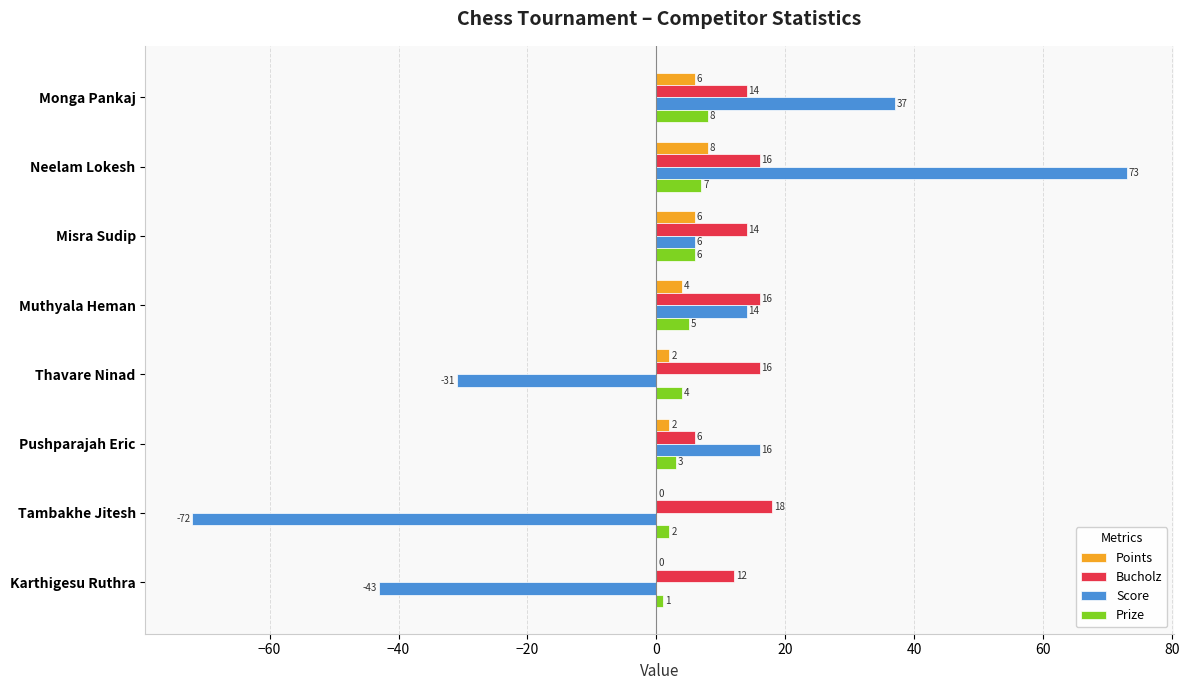

How many distinct data groups are displayed?

4